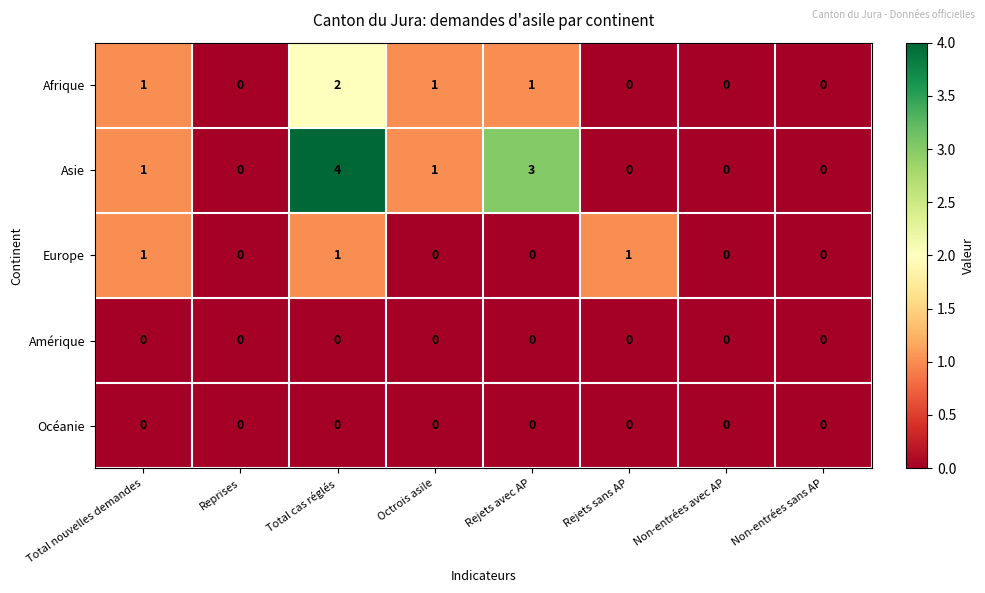

Which label corresponds to the largest value in the chart?

Total cas réglés